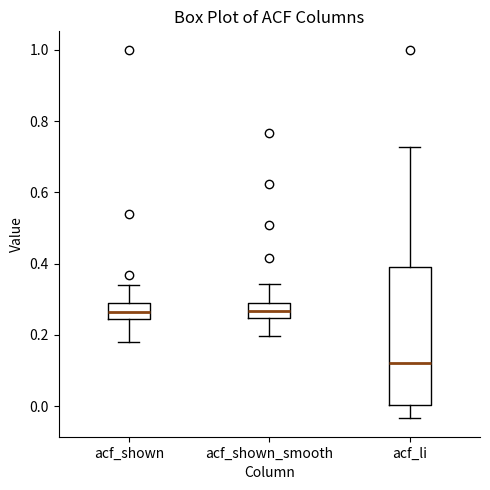

Reading left to right, transcribe this box plot: for each box, give where its median line is, the range the box spans, and where its two whiskers end, as read against the y-axis. The values are not printed on the chart, so give them approximately, as read against the axis.

acf_shown: median 0.26, box 0.24 to 0.28, whiskers 0.18 to 0.34
acf_shown_smooth: median 0.26, box 0.24 to 0.28, whiskers 0.20 to 0.34
acf_li: median 0.12, box 0.00 to 0.40, whiskers -0.04 to 0.72